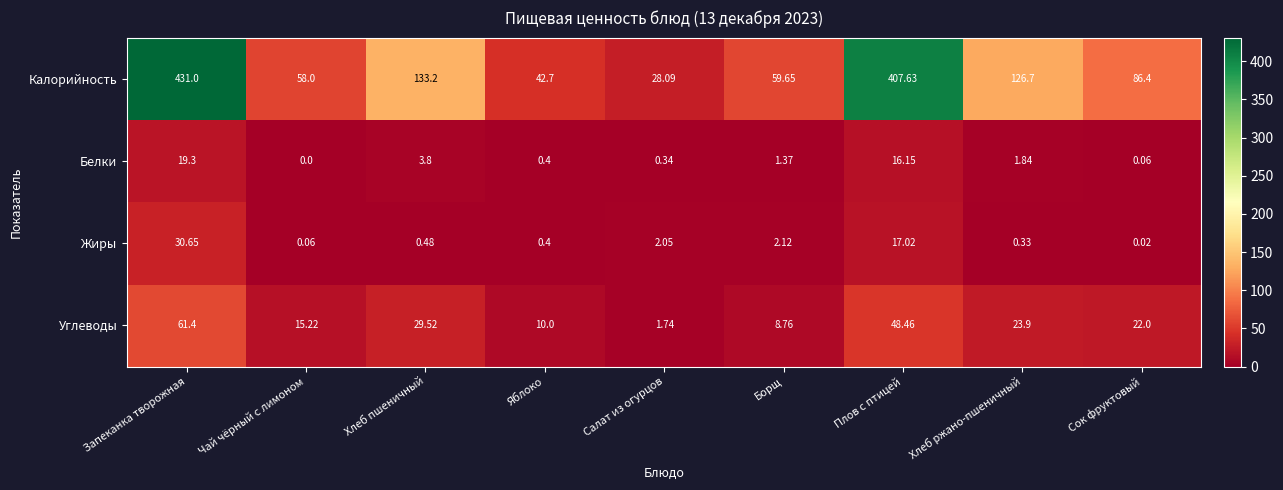

At which label does Белки first exceed 1?

Запеканка творожная